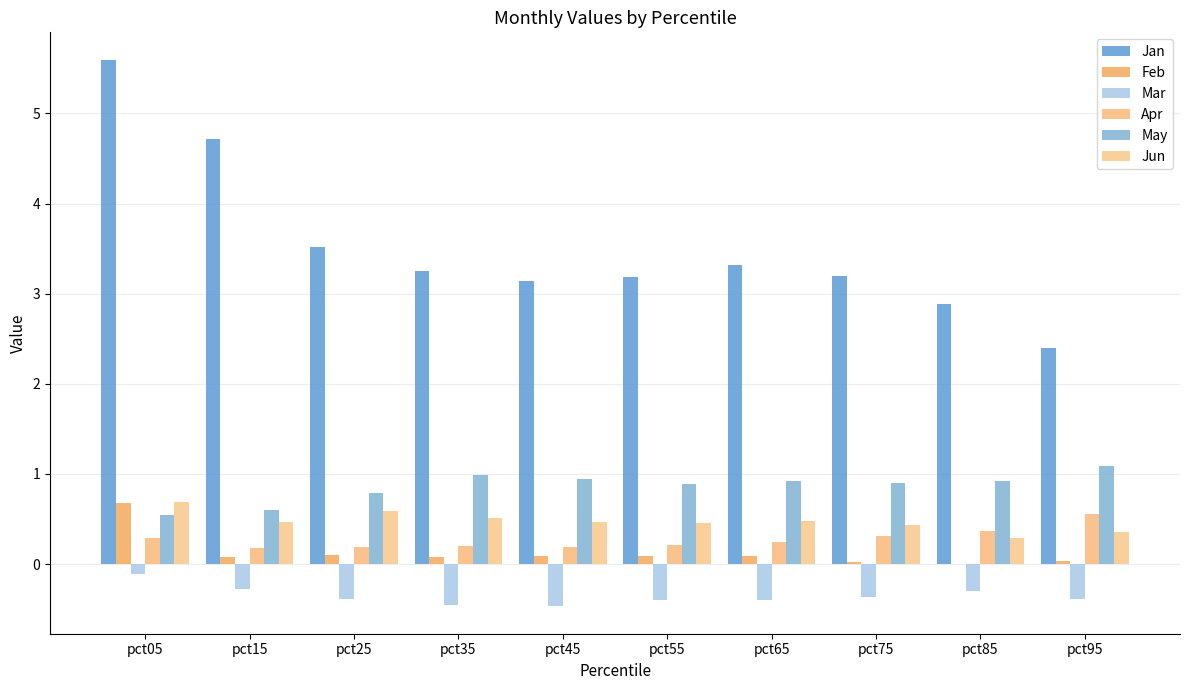

Which series has the largest range (max minus min)?

Jan